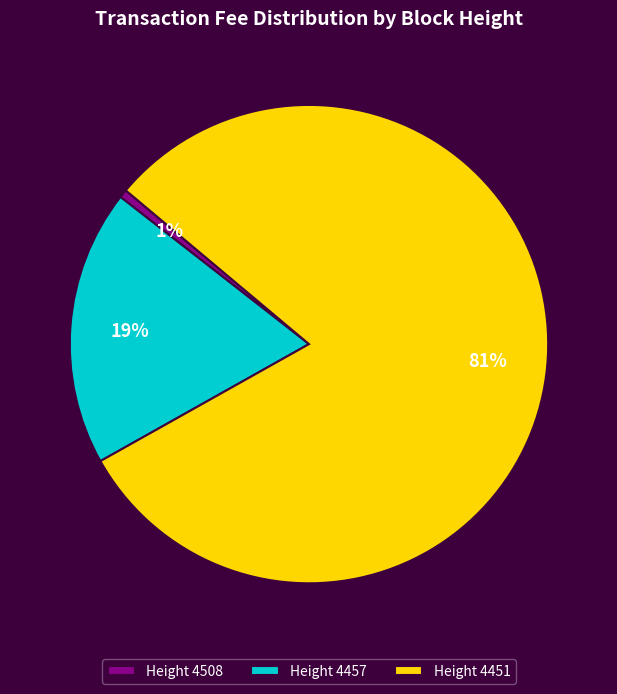

Which slice is the smallest?

Height 4508